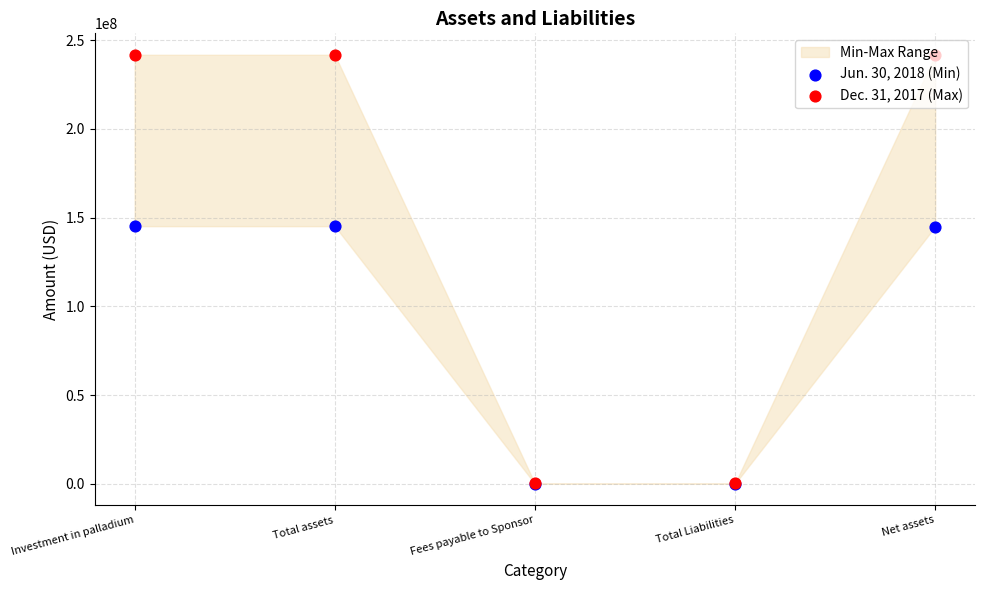

Which series reaches the minimum Y coordinate?

Jun. 30, 2018 (Min)